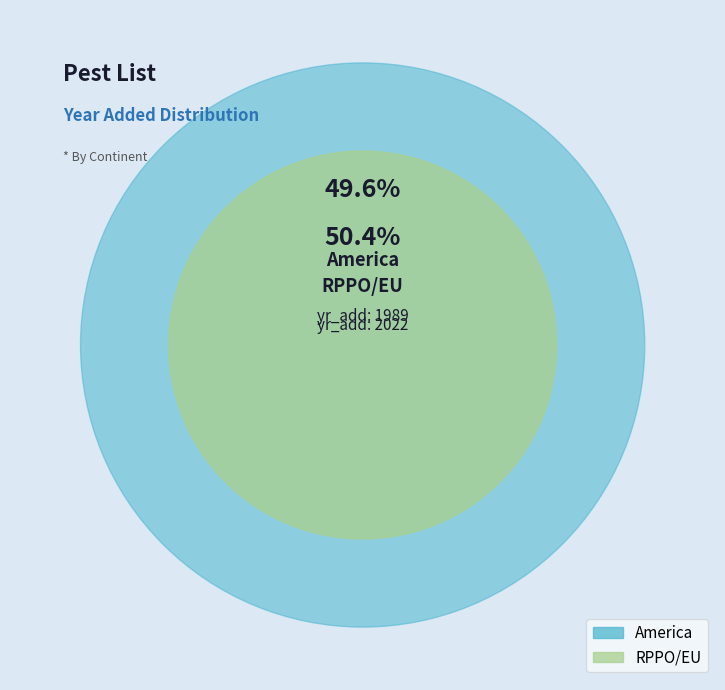

To the nearest percent, what is the combined percentage of RPPO/EU and America?

100%